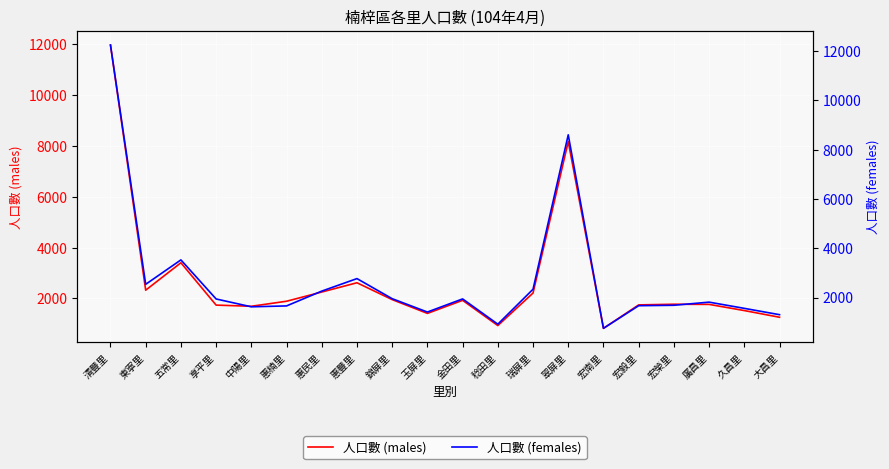

Where is 人口數 (males) nearest to the value 6398?

翠屏里